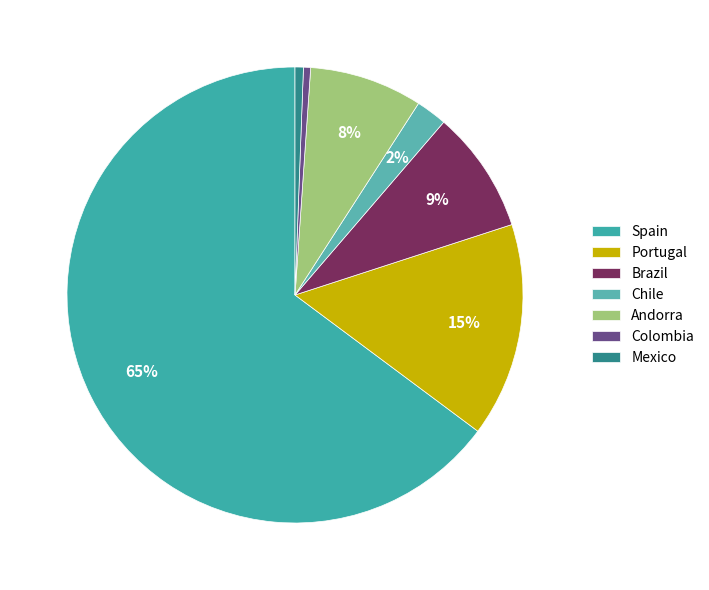

What is the total percentage of Andorra and Spain?

72.8%